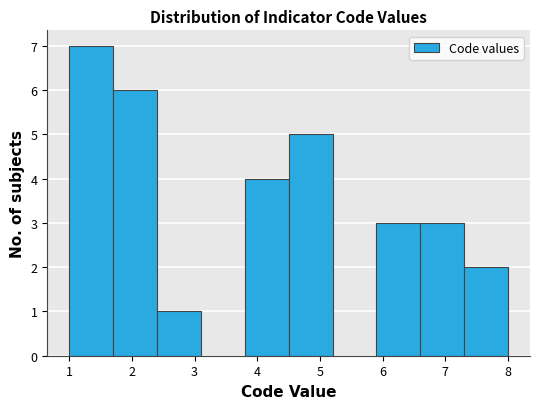

Reading left to right, list every bar in this chart as the range it spans on the x-axis followed by its height. The values are not printed on the chart, so give them approximately, as read against the axis.

1.0 to 1.7: 7
1.7 to 2.4: 6
2.4 to 3.1: 1
3.1 to 3.8: 0
3.8 to 4.5: 4
4.5 to 5.2: 5
5.2 to 5.9: 0
5.9 to 6.6: 3
6.6 to 7.3: 3
7.3 to 8.0: 2